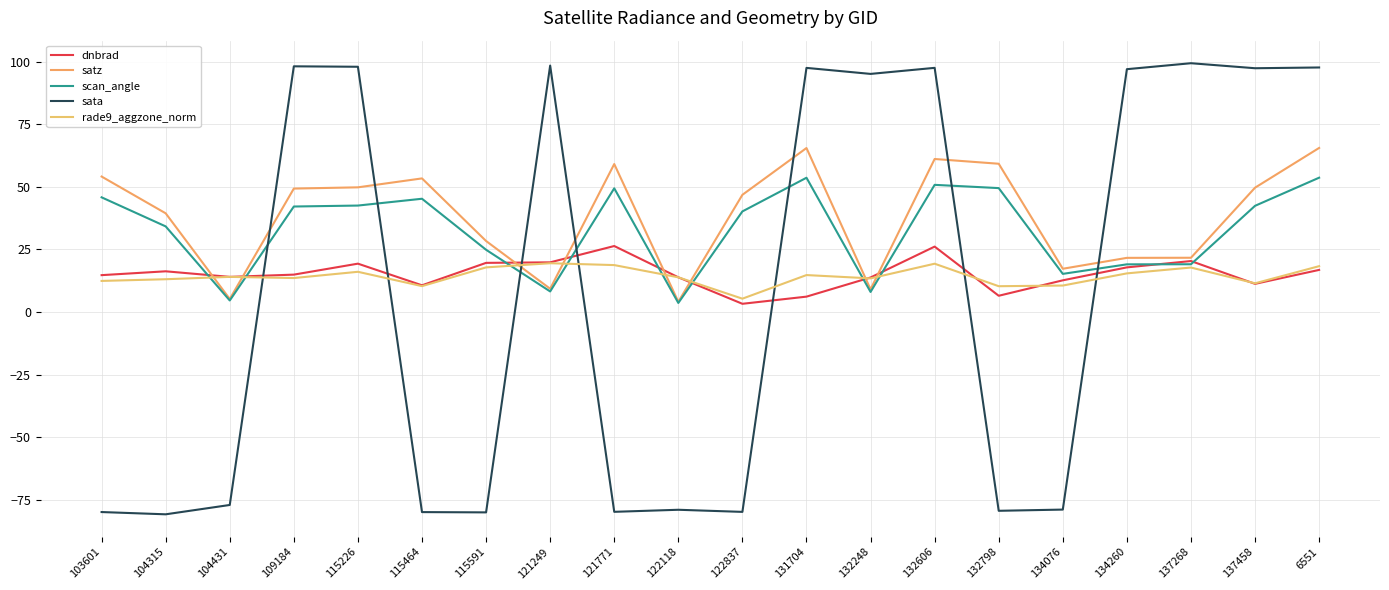

What position from the right is 134260?

4